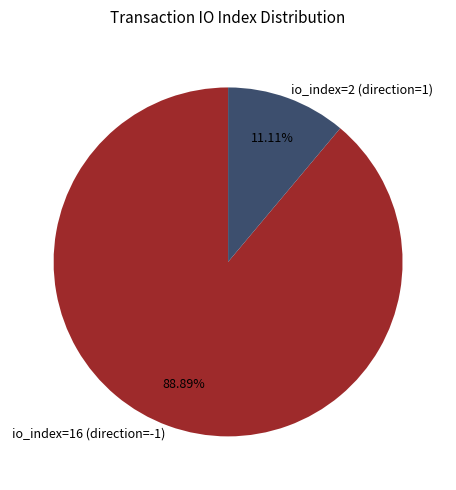

The io_index=16 (direction=-1) slice represents 99% of the pie. True or false?

False